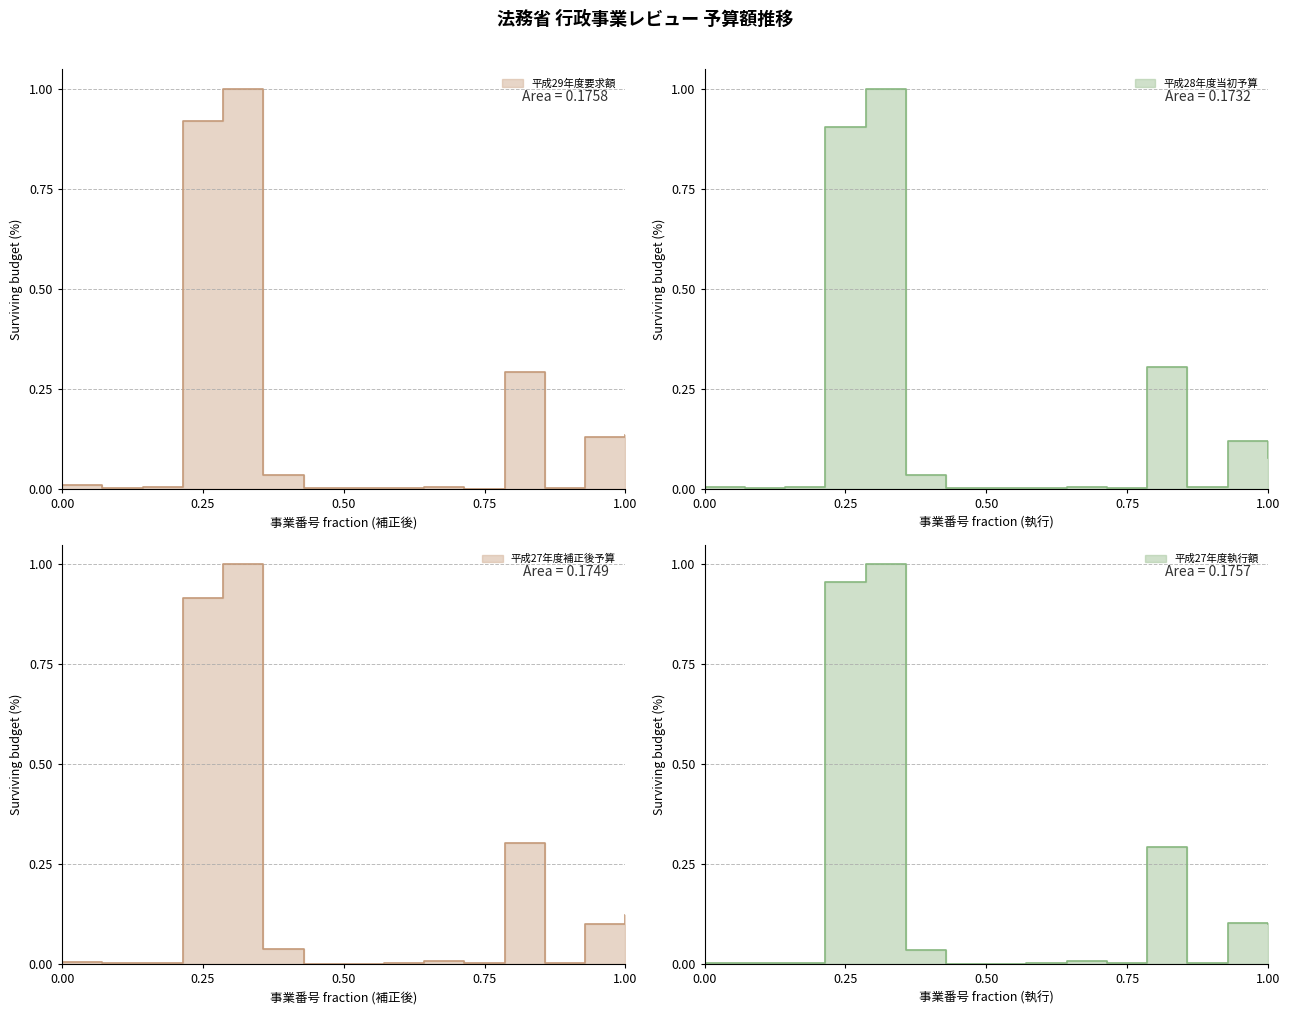

Which has a higher value, 6 or 1?

6